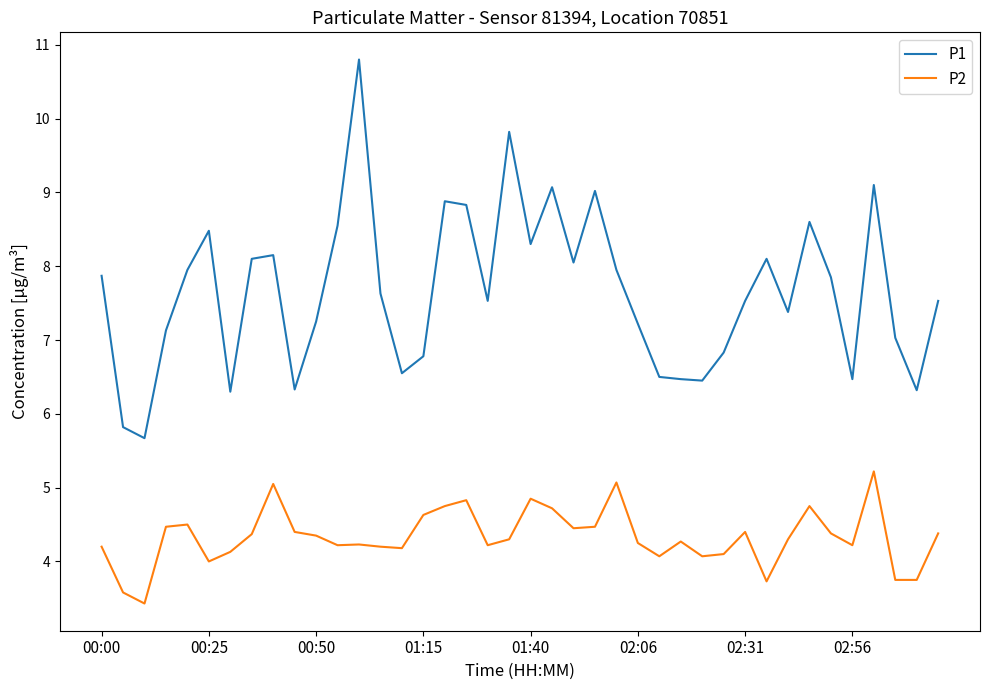

True or false: P1 and P2 intersect in this chart.

False